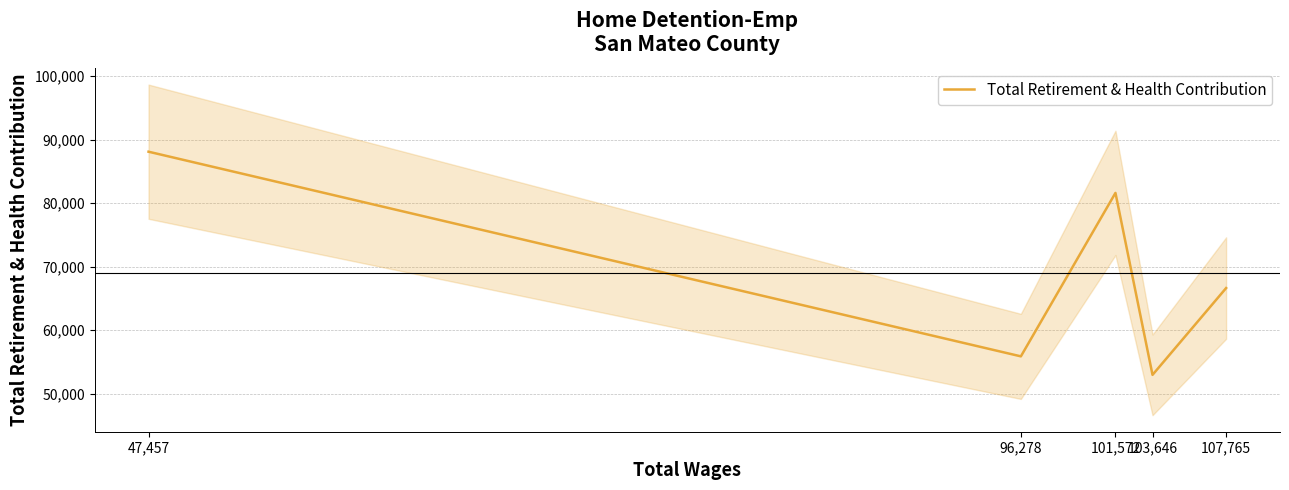

What position from the left is 47,457?

1